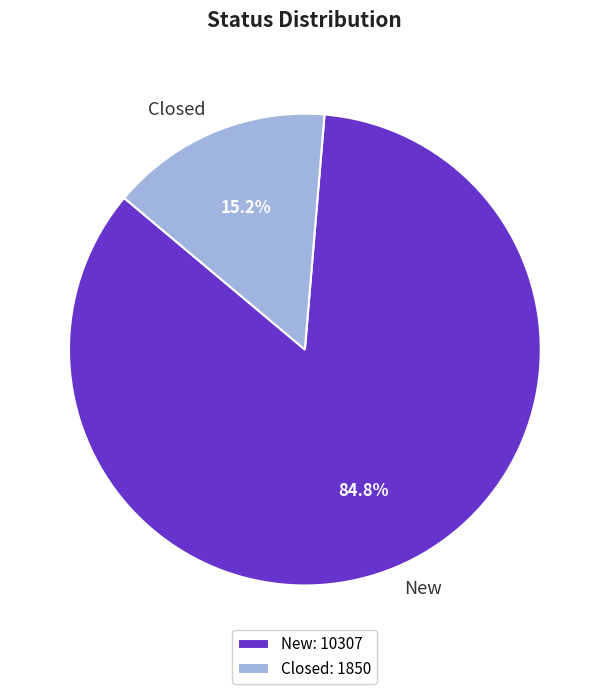

How many segments does this pie chart have?

2